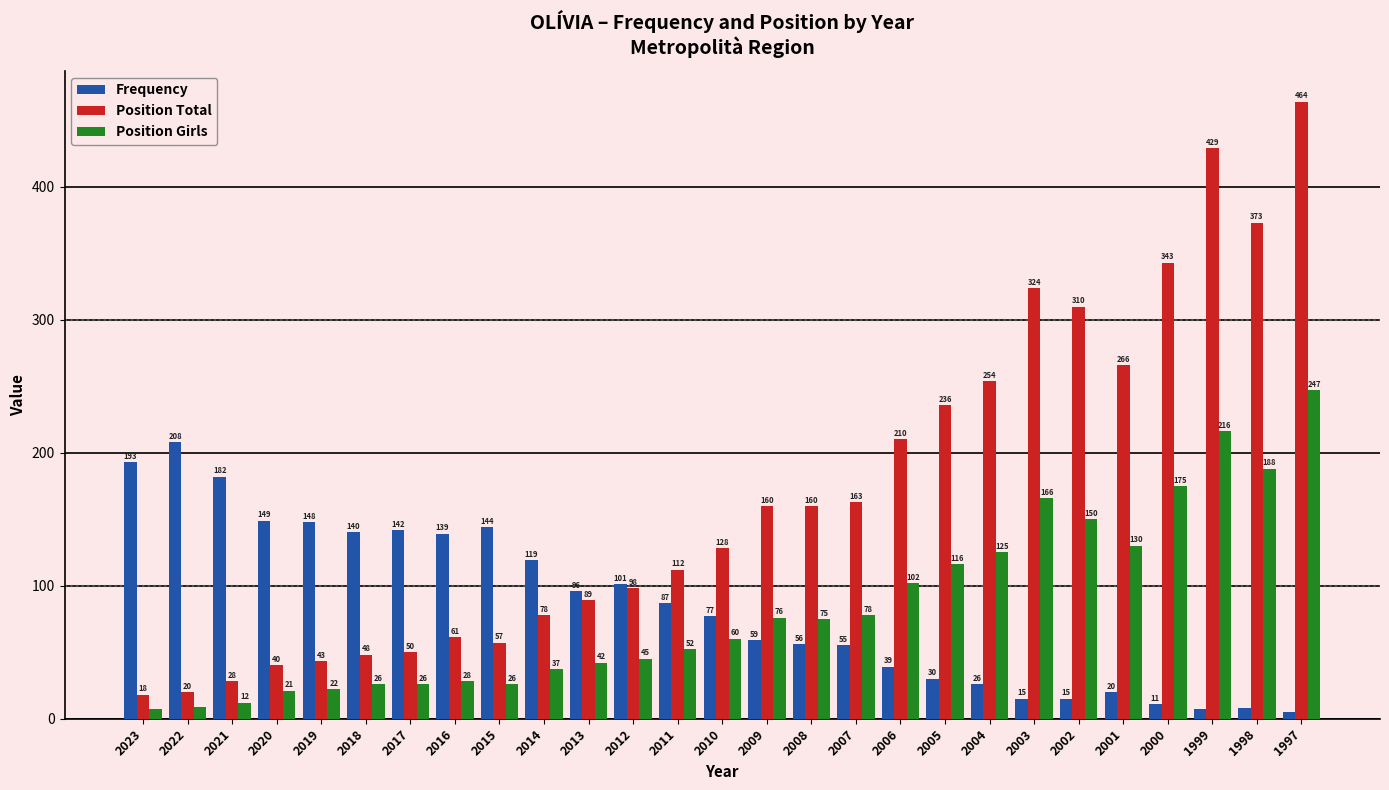

What is the difference between the second highest and minimum values in the Position Girls series?

209